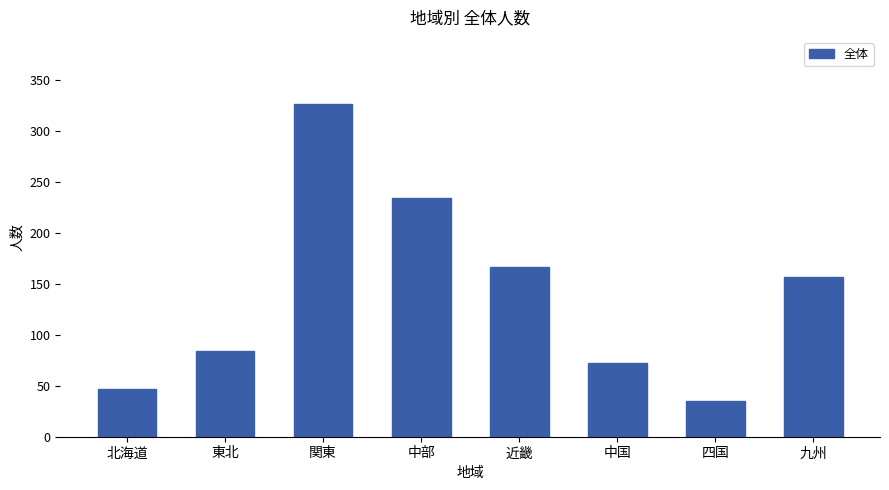

What is the difference between the values at 九州 and 関東?

170